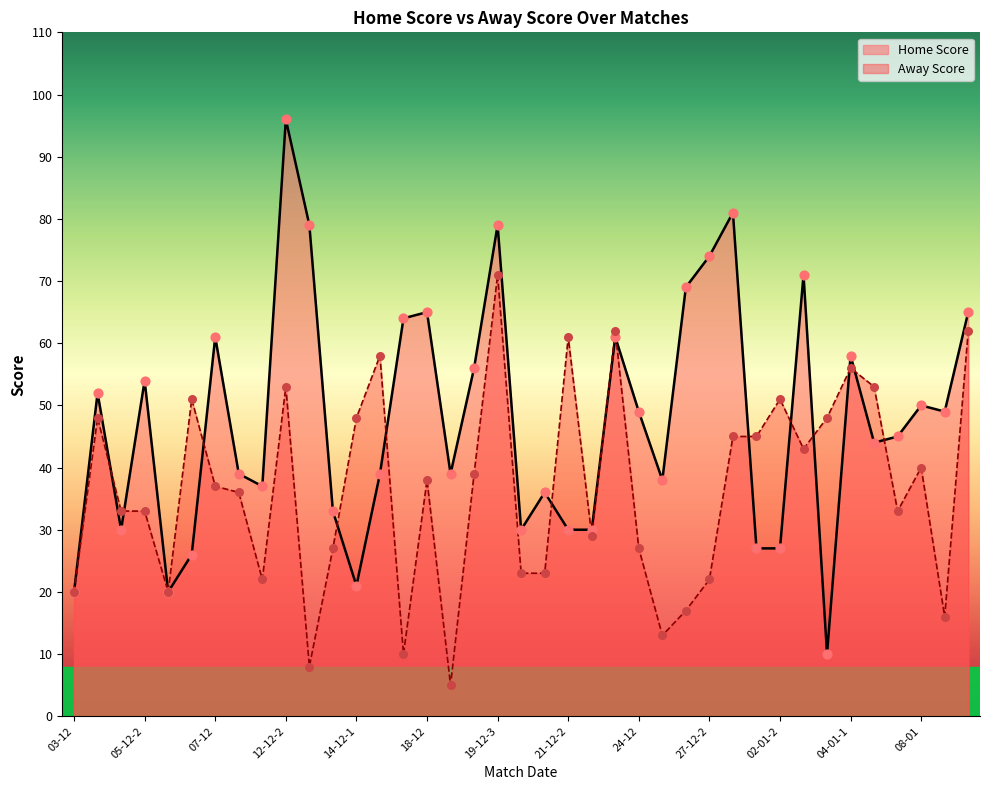

What are all the series names shown in the legend?

Home Score, Away Score